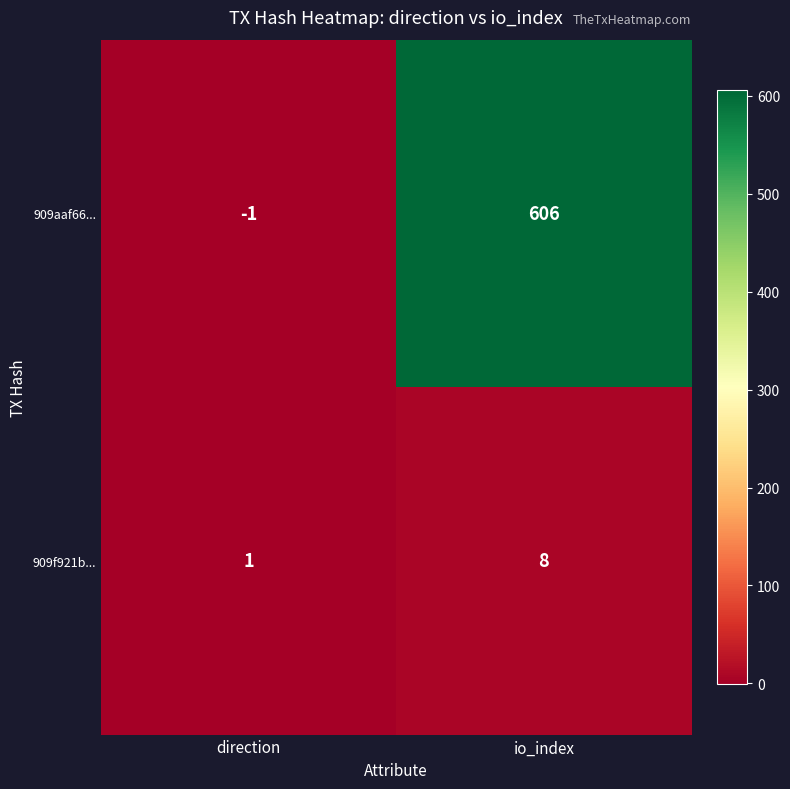

What is the sum of the 909f921b... values at io_index and direction?

9